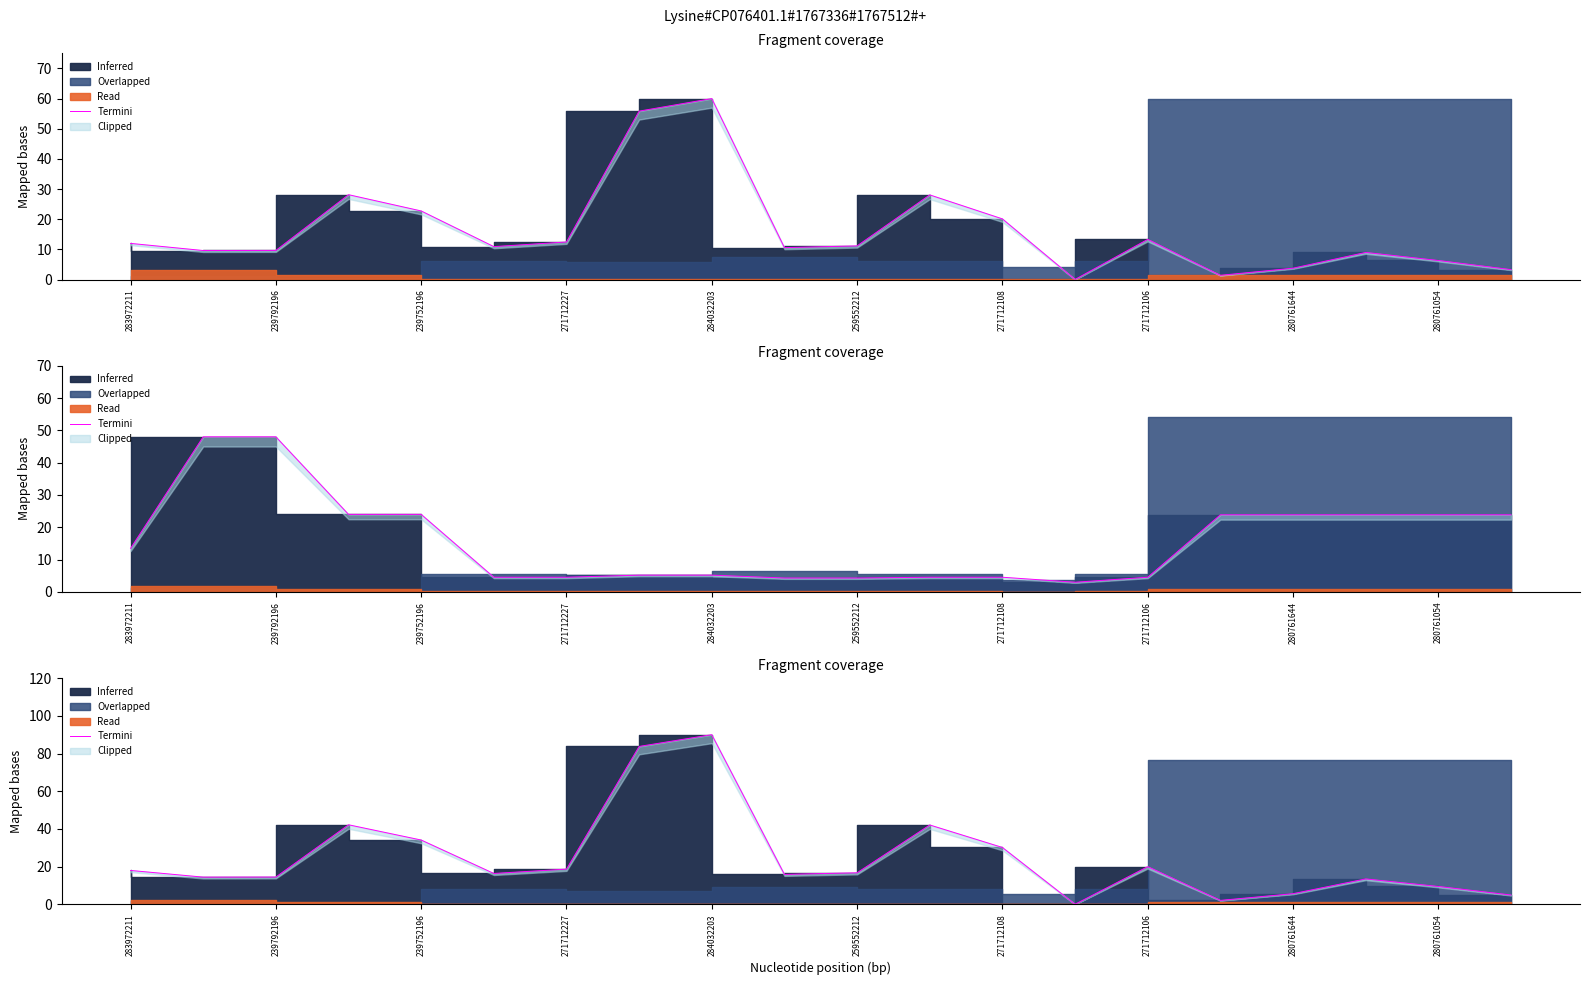

The value at 271712108 is 30.2. True or false?

True